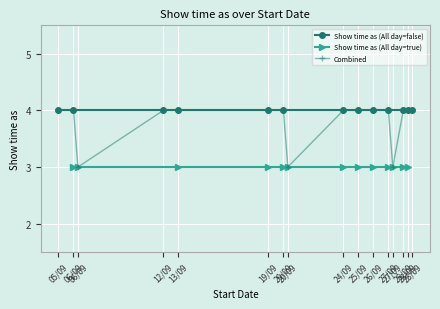

What is the total value across all series at 10?

7